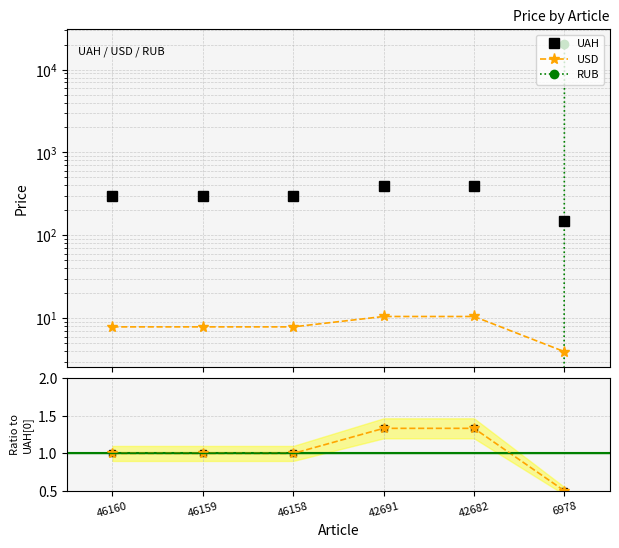

Which series has the largest total across all categories?

RUB